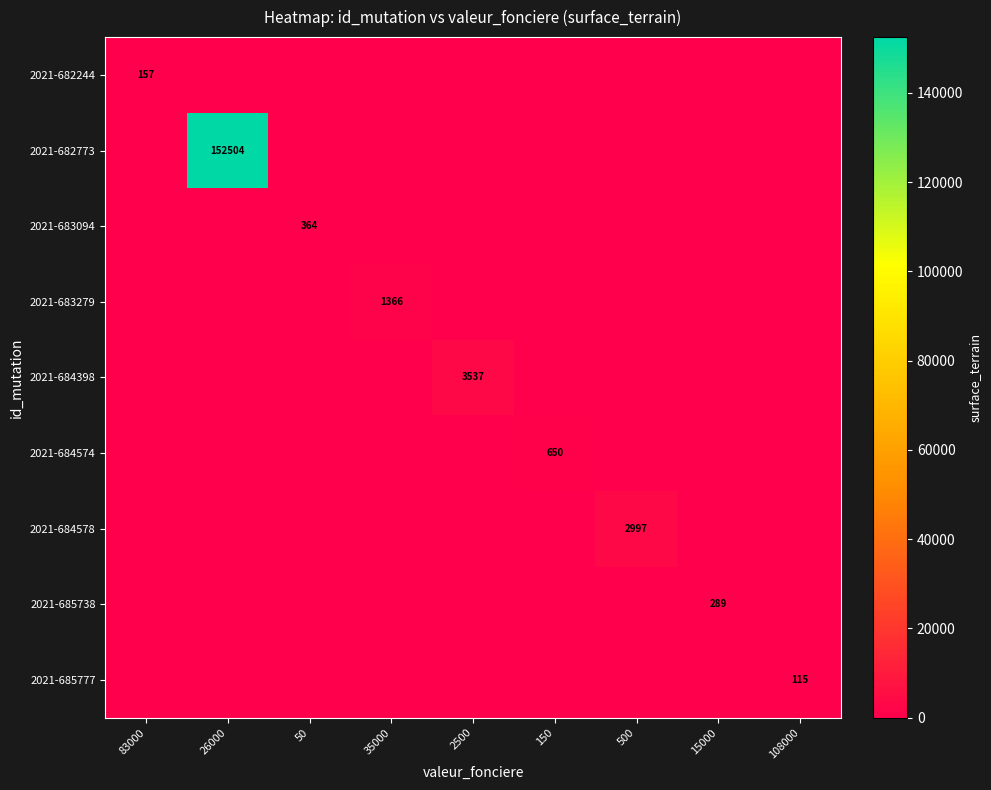

What is the total value across all series at 108000?

115